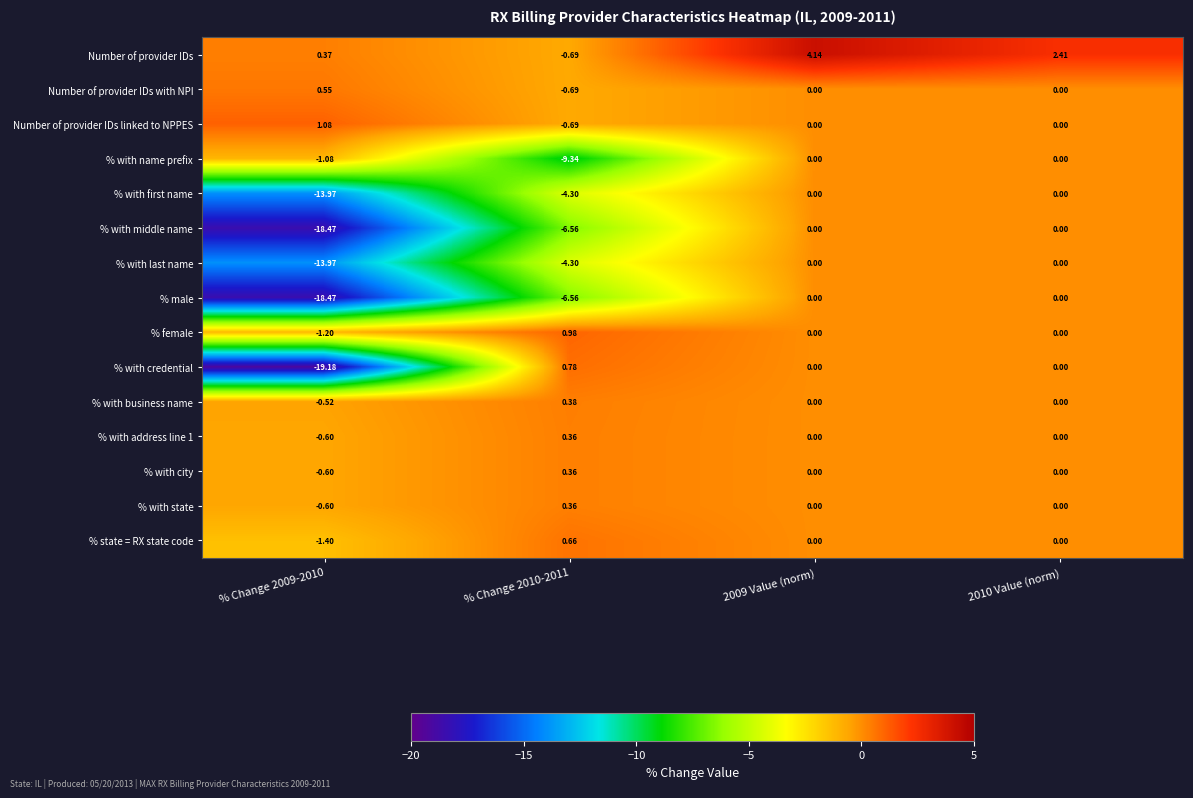

Is the value of % with state at 2009 Value (norm) greater than the value of % with middle name at % Change 2009-2010?

Yes